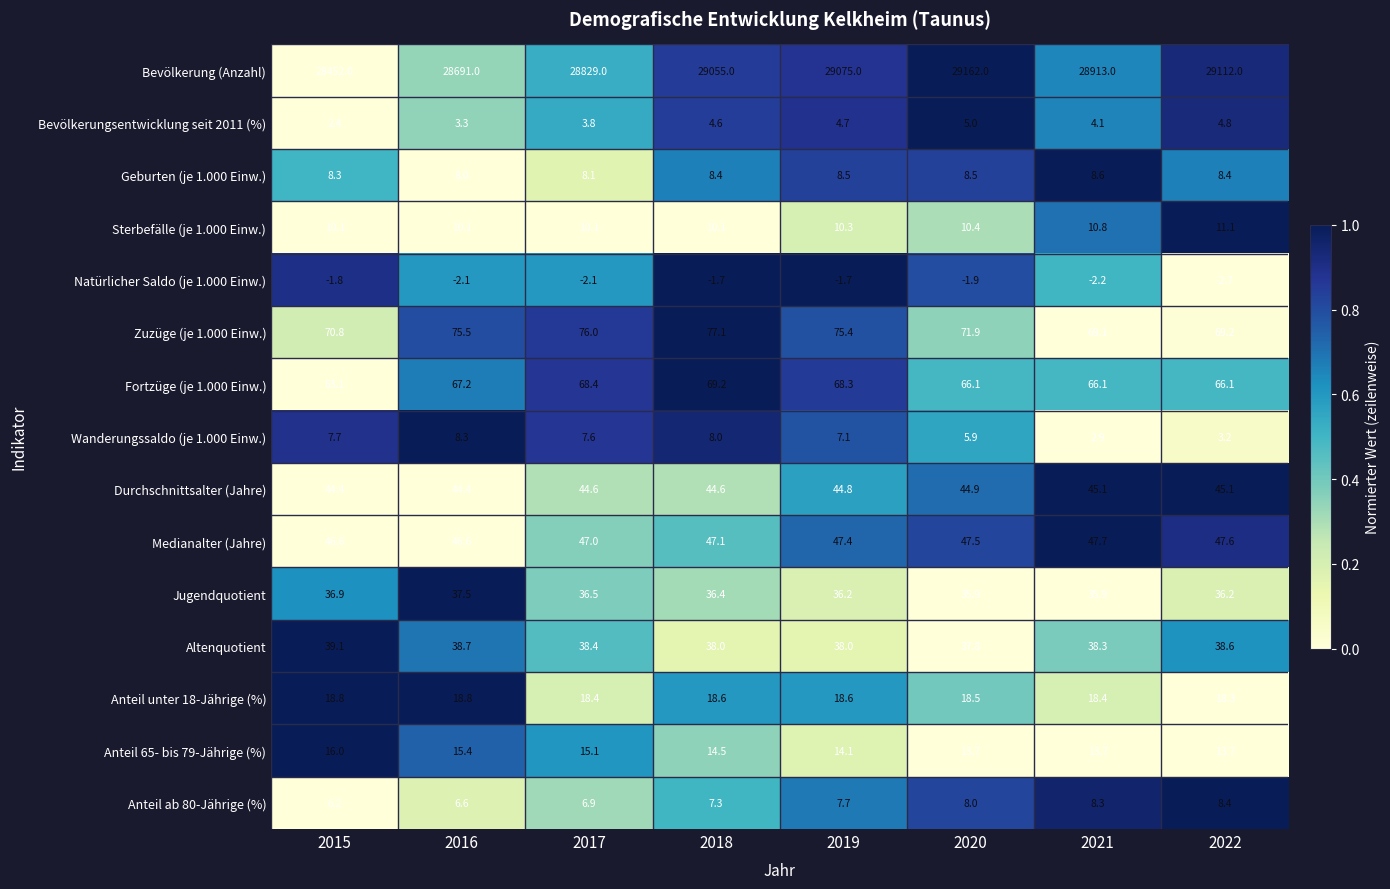

Read the Geburten (je 1.000 Einw.) value at 2017.

8.1